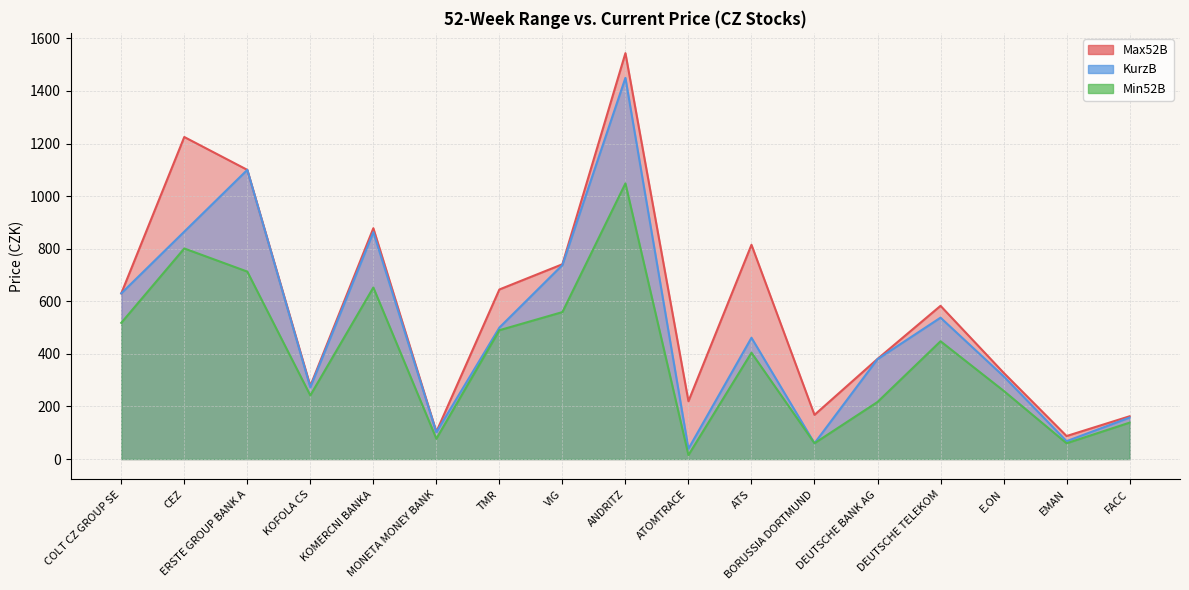

What is the difference between the maximum and minimum values in the KurzB series?

1411.0